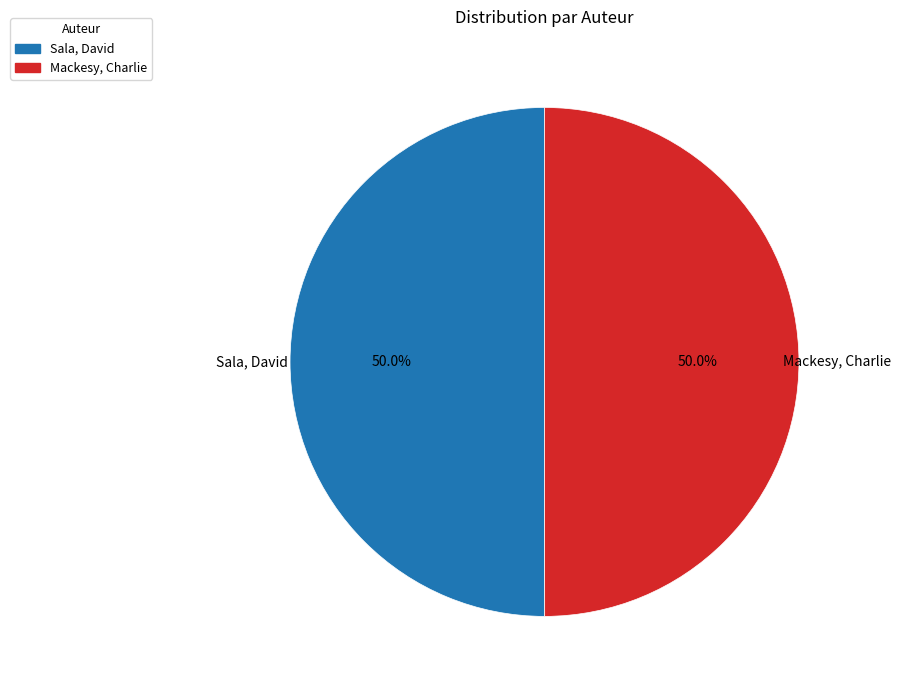

What portion of the pie excludes Sala, David?

50.0%